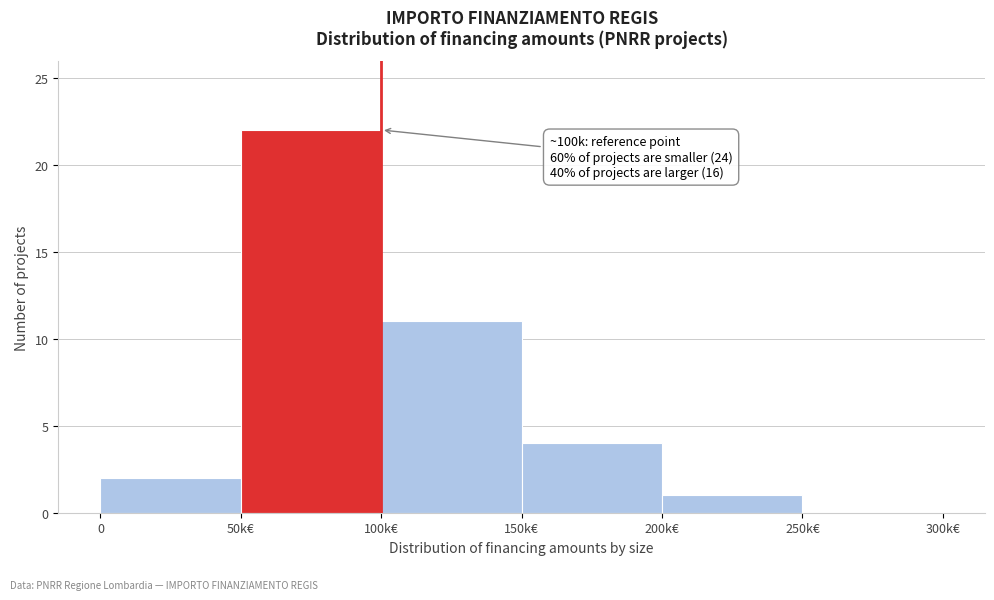

Reading left to right, what are all the values shown in this chart?

0=2	50k€=22	100k€=11	150k€=4	200k€=1	250k€=0